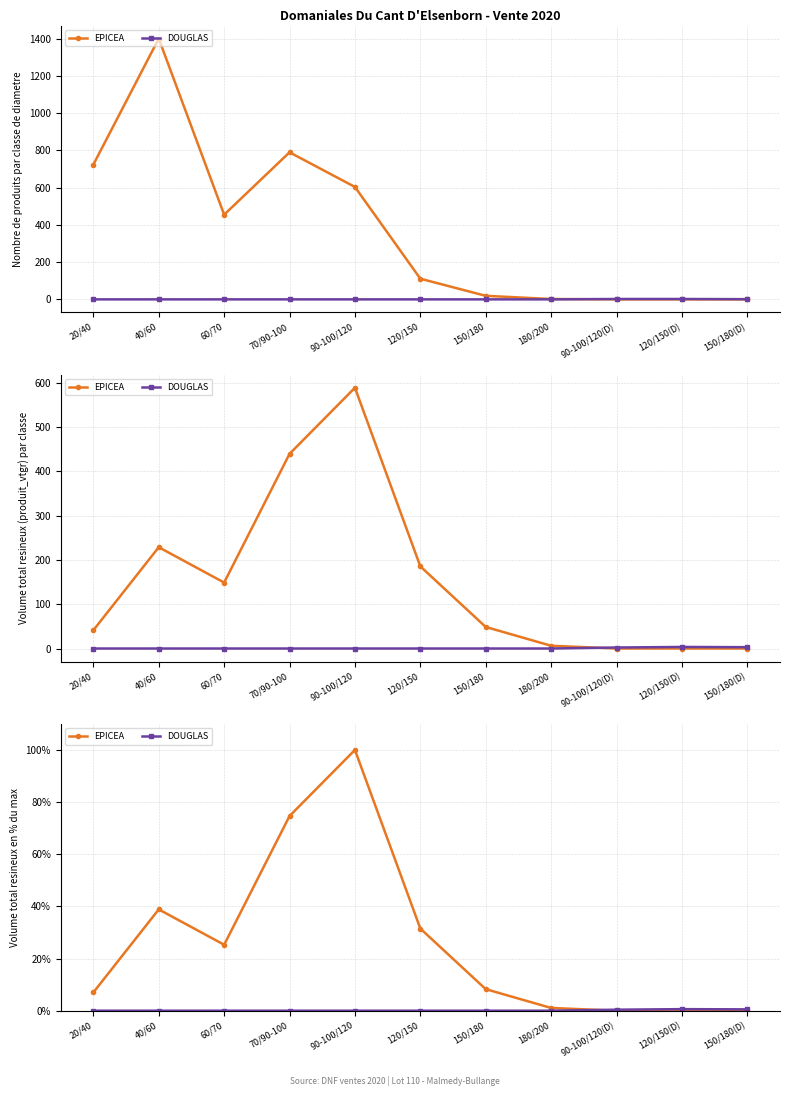

Which category has the lowest value in the DOUGLAS series?

20/40